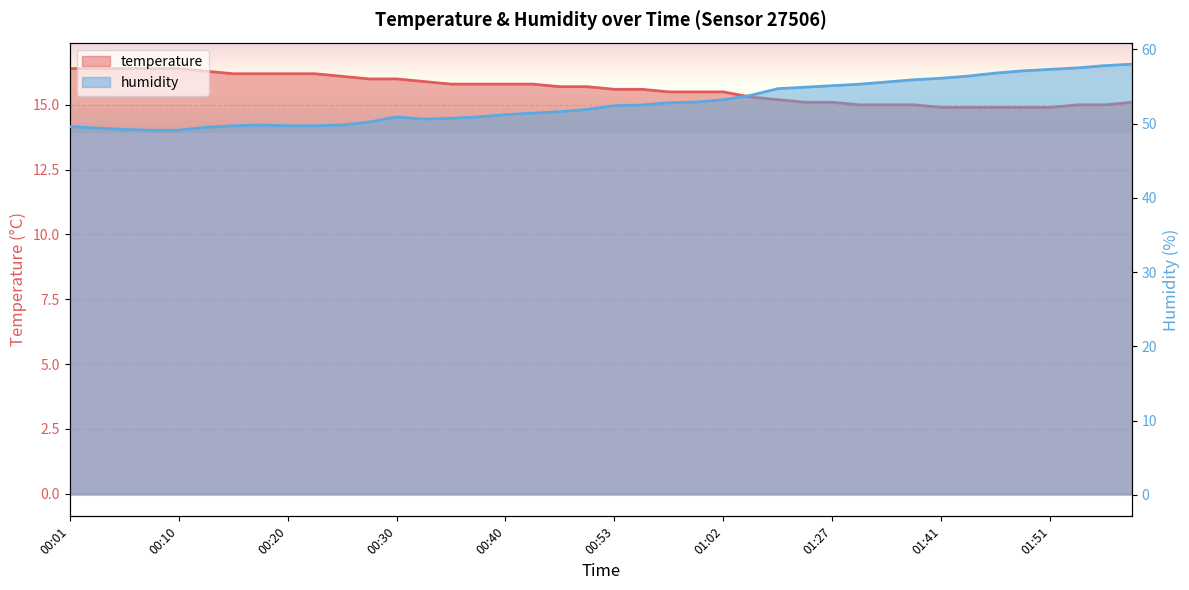

At which label does temperature reach its peak?

00:01